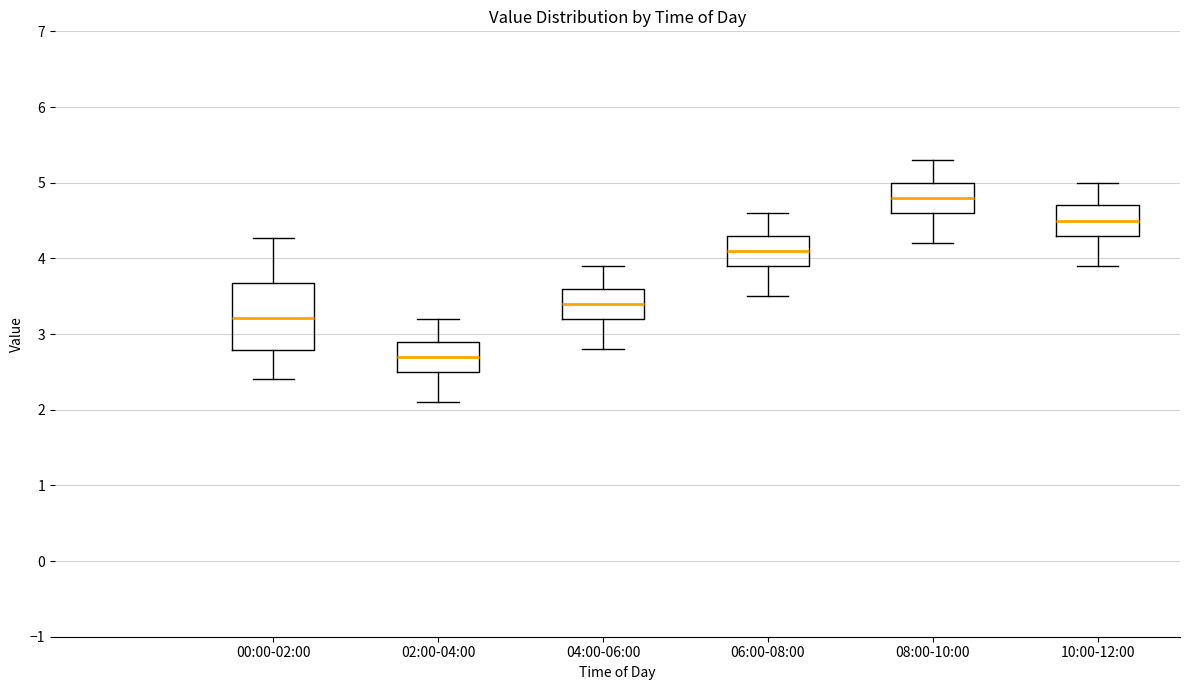

Which box has the highest median line?

08:00-10:00